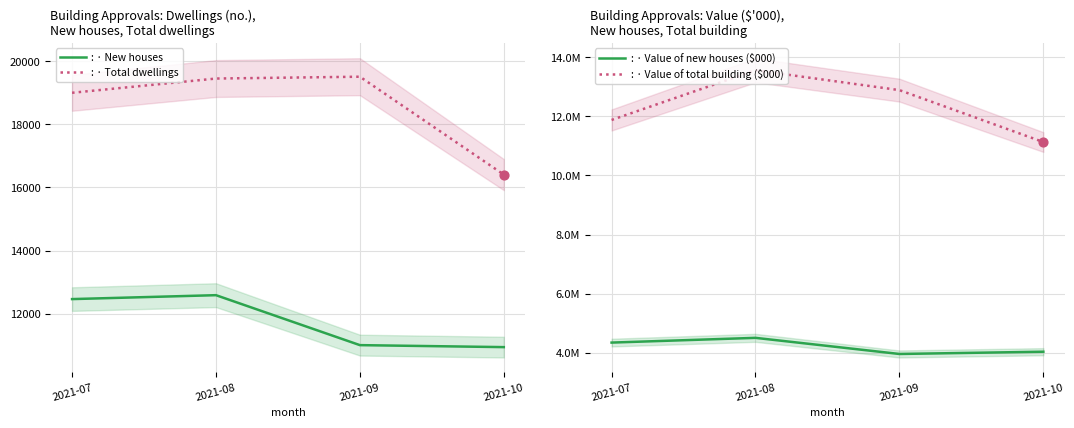

Is the value of : · Value of new houses ($000) at 2021-08 greater than the value of : · Value of total building ($000) at 2021-10?

No